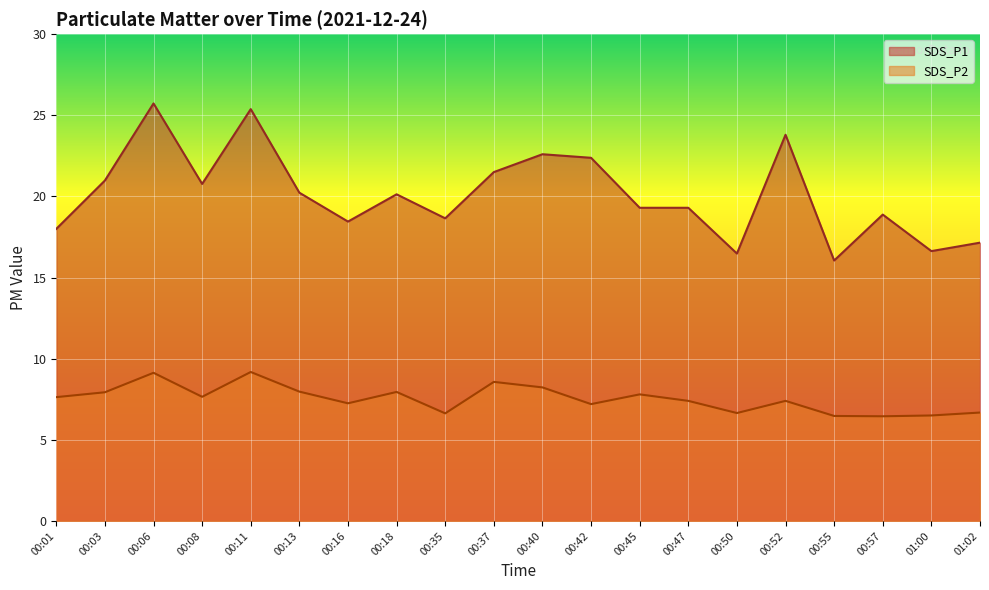

What position from the right is 00:42?

9